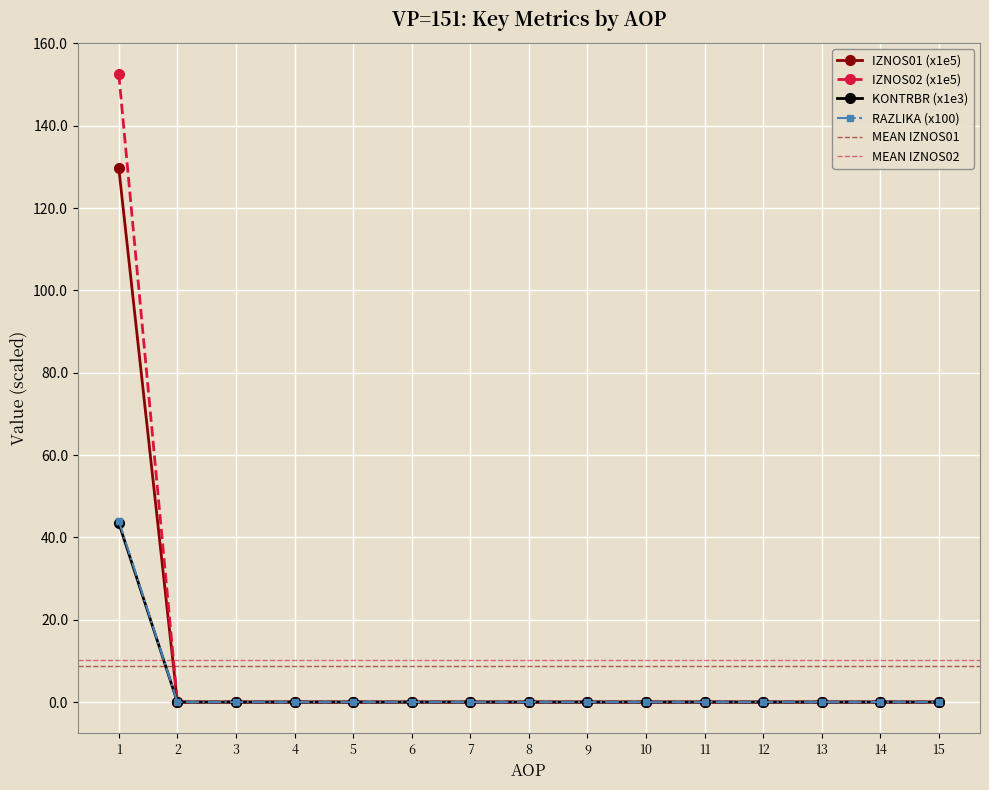

True or false: RAZLIKA has more than 1 interior local peaks.

False